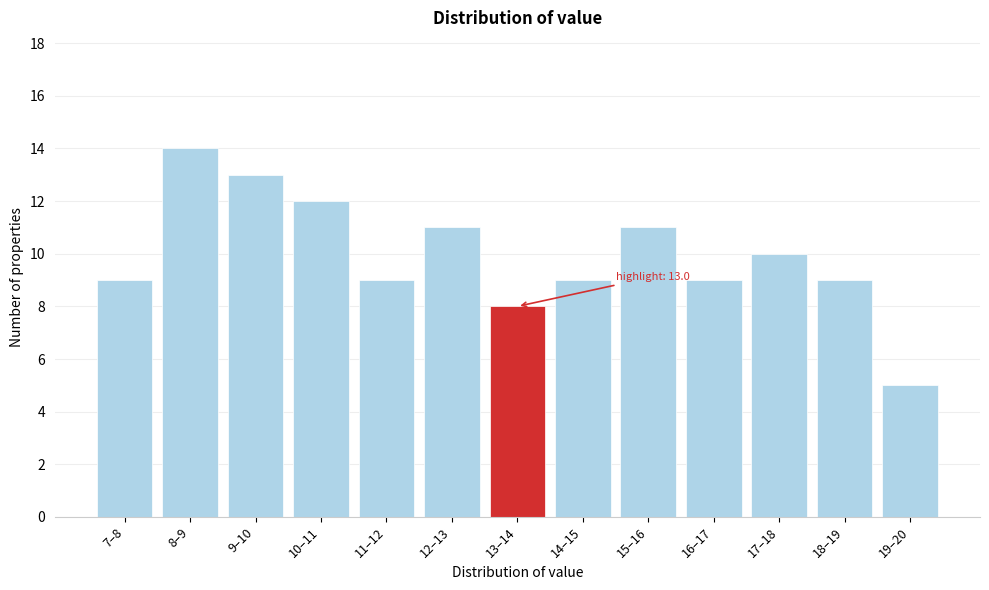

Reading left to right, list all the values displayed in this chart.

7–8=9	8–9=14	9–10=13	10–11=12	11–12=9	12–13=11	13–14=8	14–15=9	15–16=11	16–17=9	17–18=10	18–19=9	19–20=5